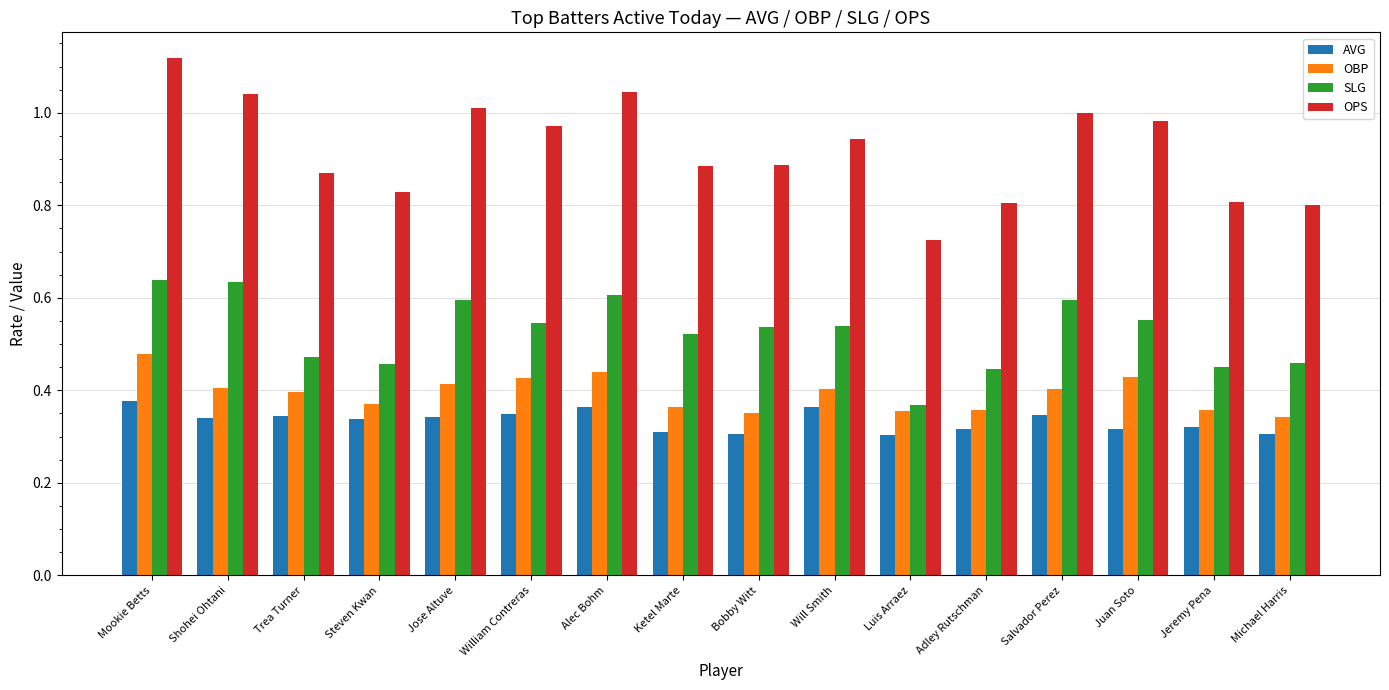

Is the value of OBP at Ketel Marte greater than the value of AVG at Shohei Ohtani?

Yes